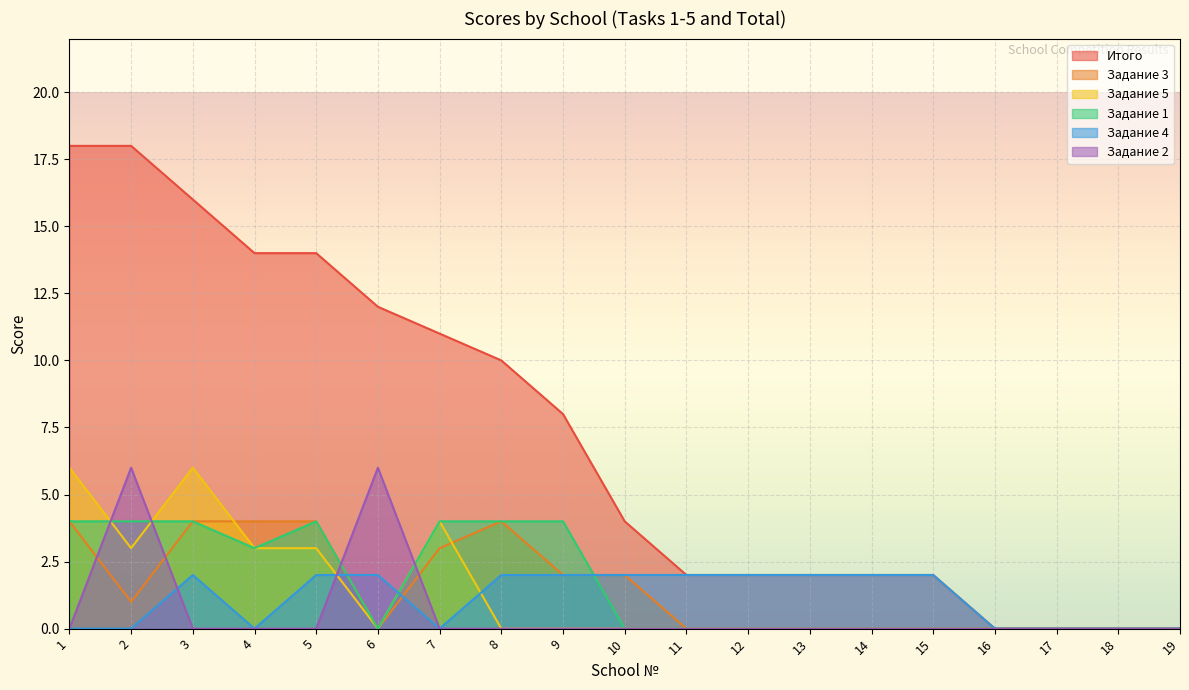

How many data points in Итого are above 4?

9